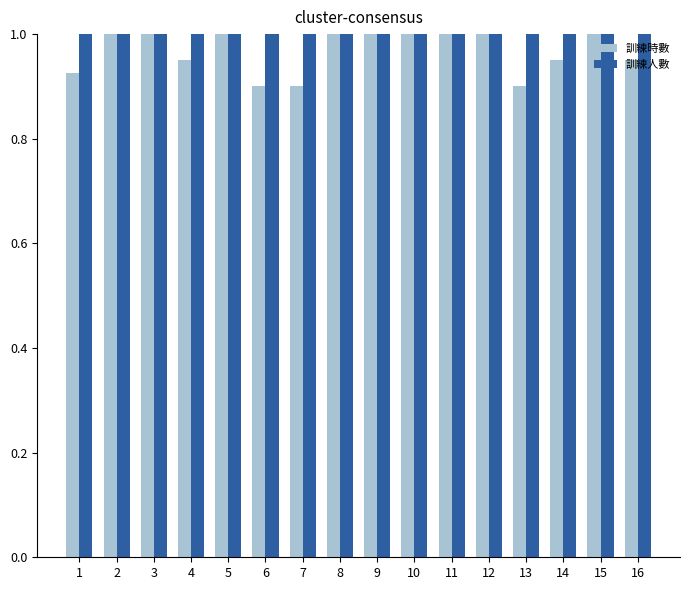

At 14, list the series in order from largest to smallest.

訓練人數, 訓練時數